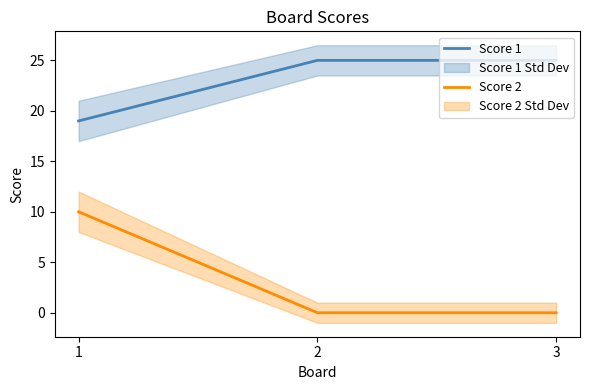

List the series in order of their overall mean, highest first.

Score 1, Score 2